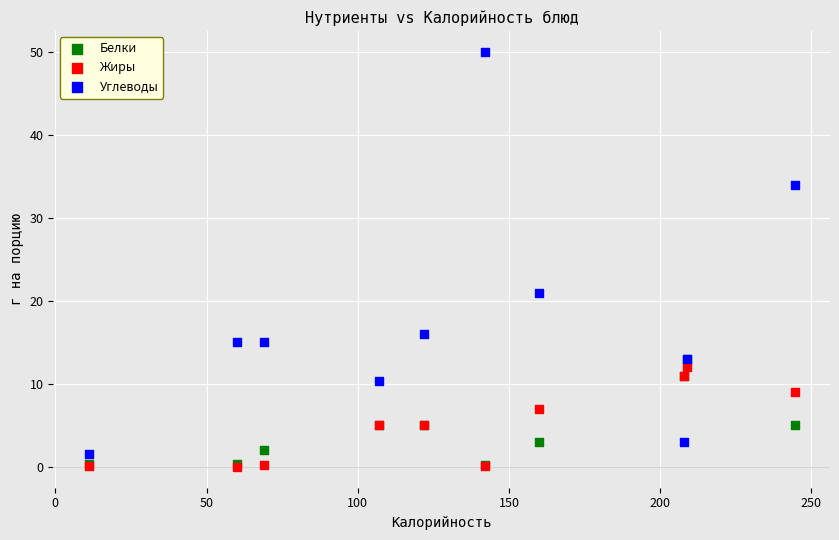

Which series has the largest Y range (max minus min)?

Углеводы